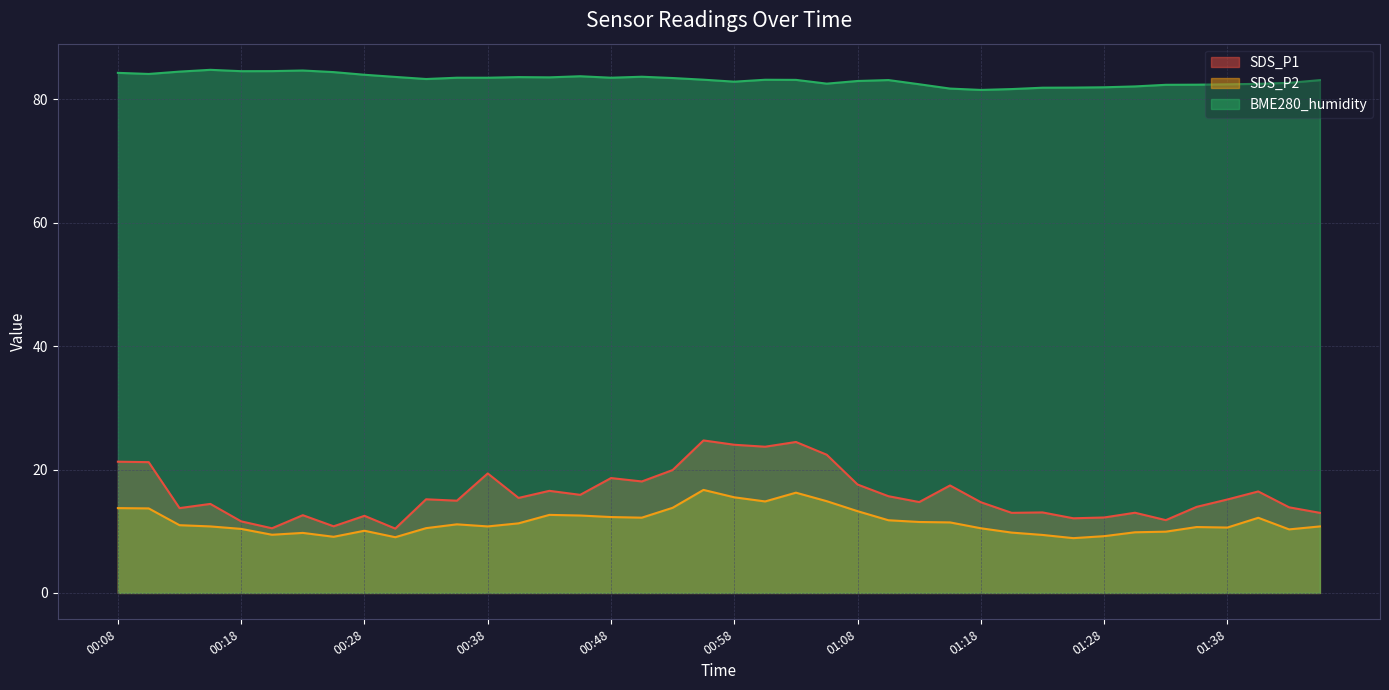

What is the minimum value for SDS_P1?

10.4